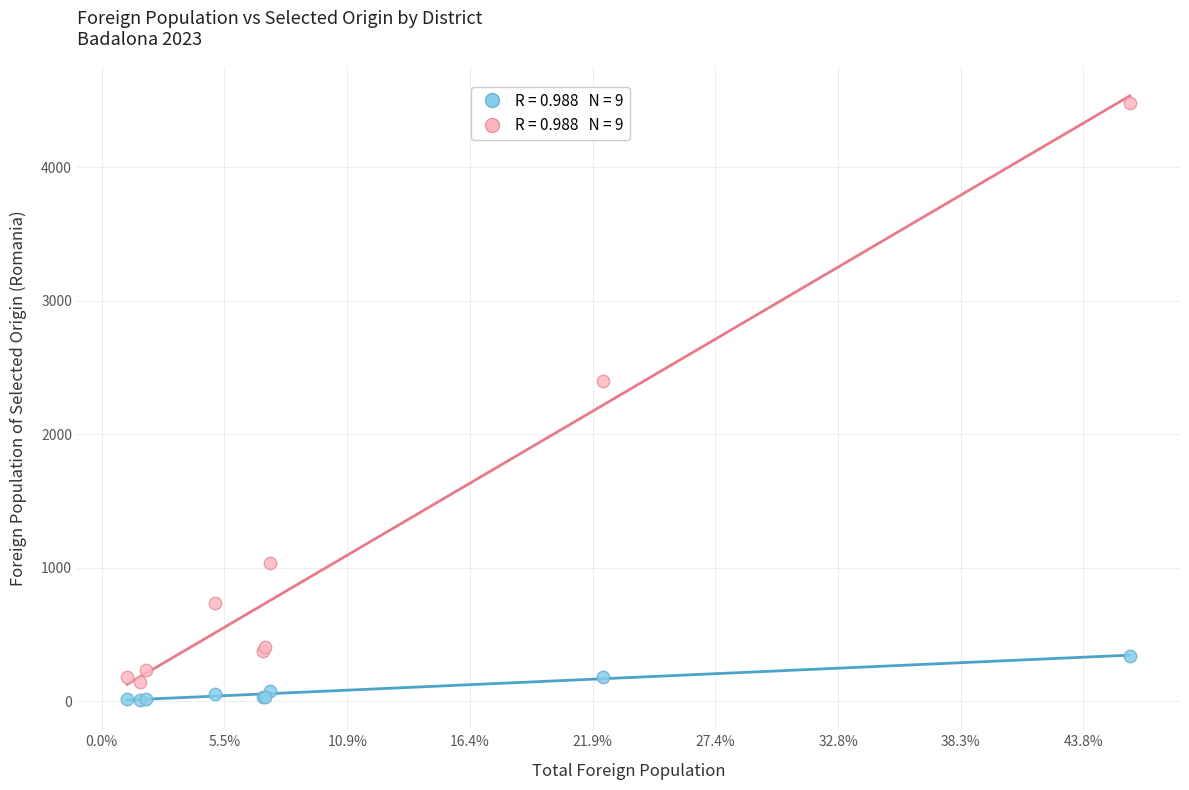

Across all series, what Y value is closest to 2246?

2398